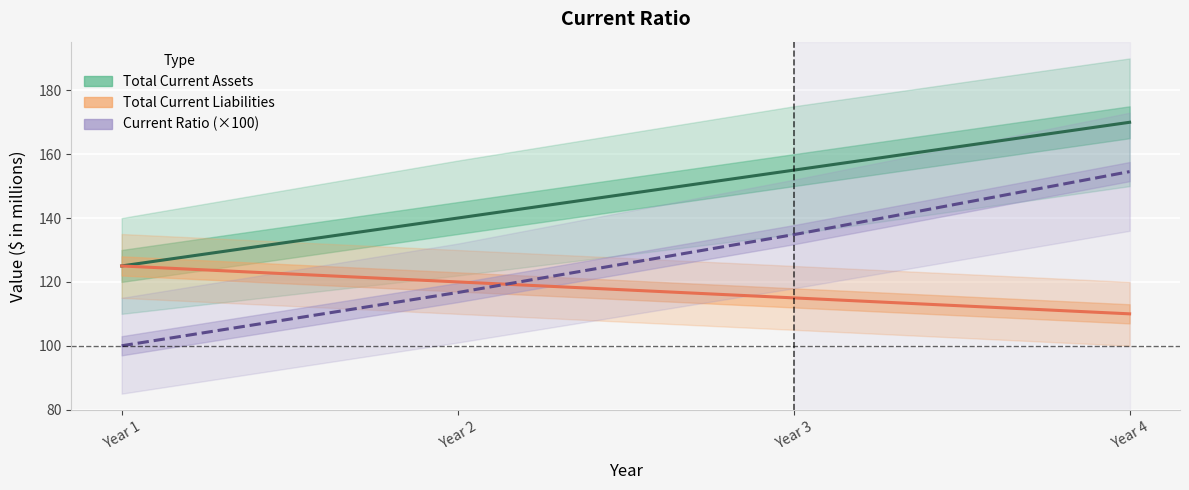

What are all the series names shown in the legend?

Total Current Assets, Total Current Liabilities, Current Ratio